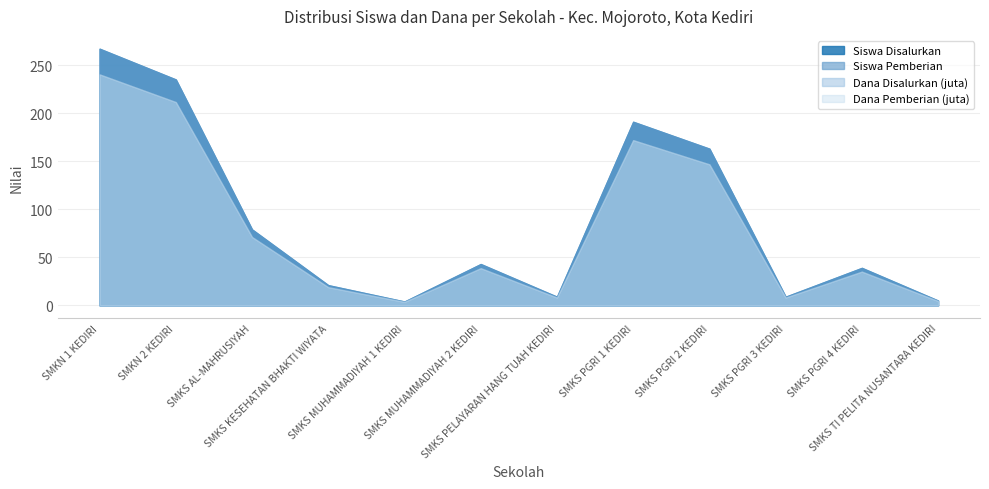

At how many categories does at least one series exceed 211?

2